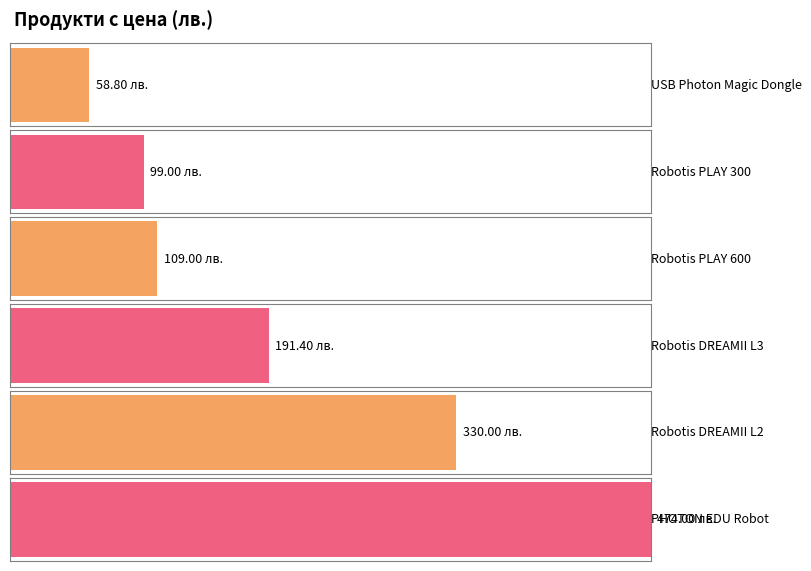

Are the bars grouped side by side (vs. stacked)?

No